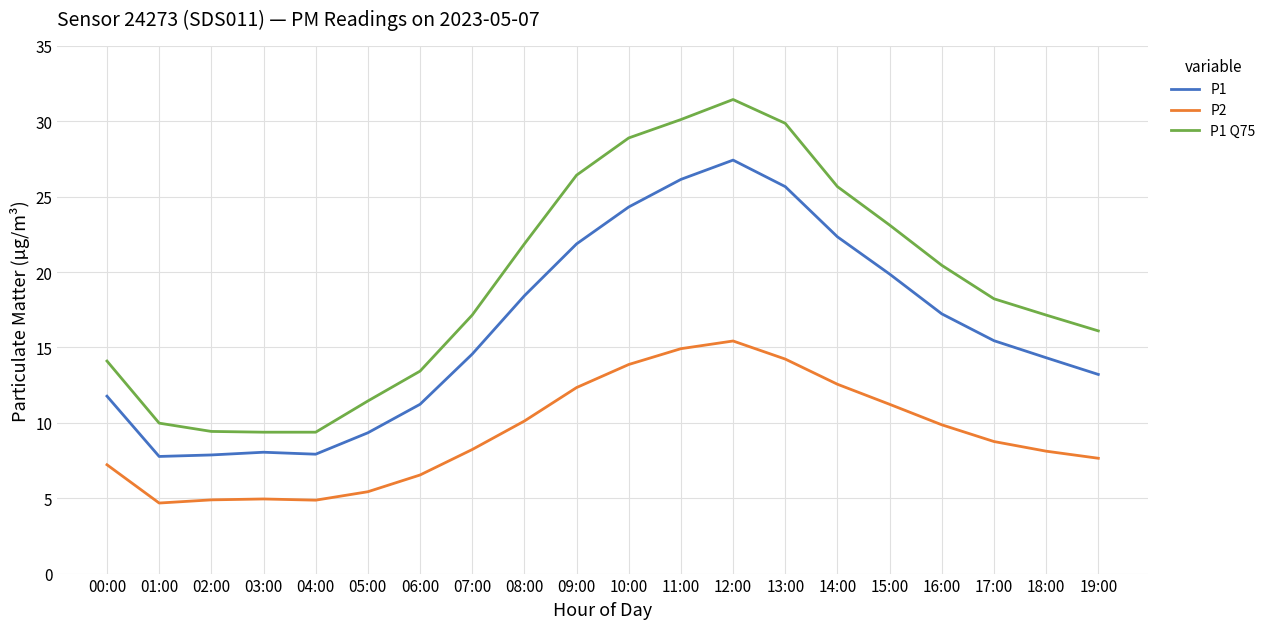

Which series has the largest total across all categories?

P1 Q75